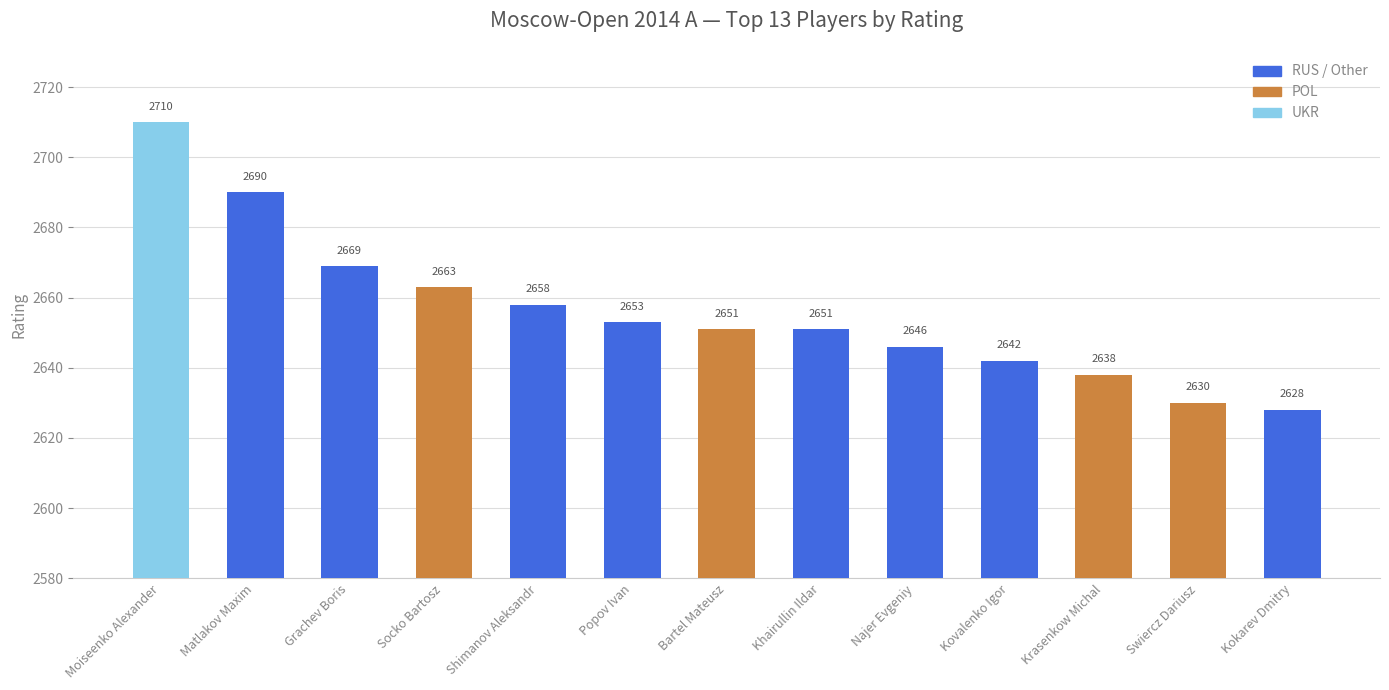

The value at Matlakov Maxim is 3527. True or false?

False